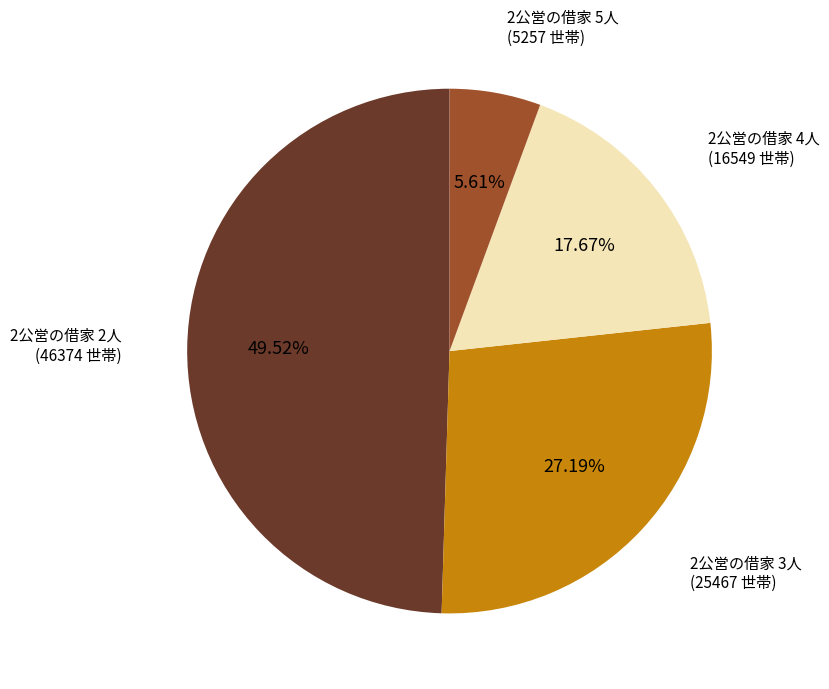

To the nearest percent, what is the average slice percentage?

25%